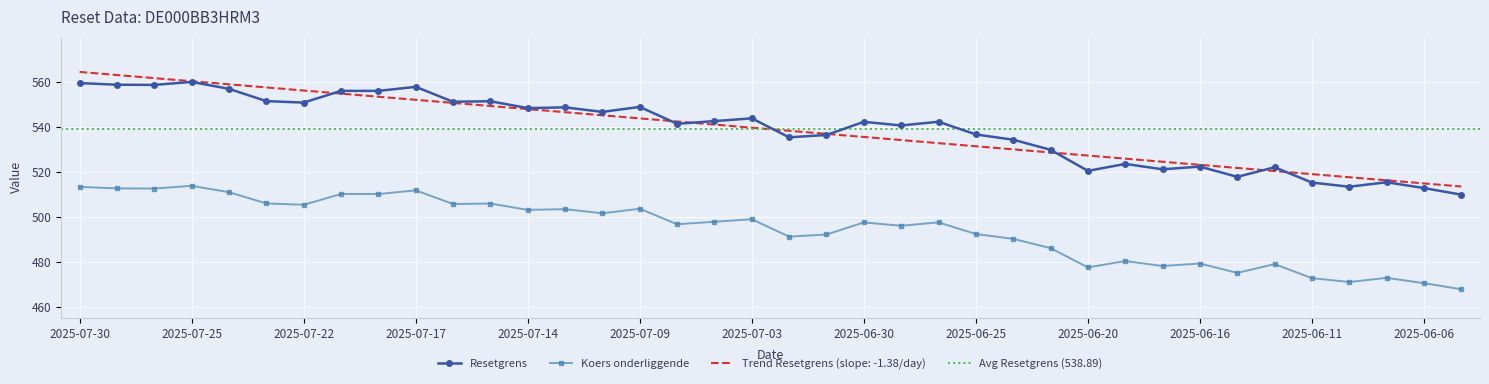

Between 2025-07-02 and 2025-06-10, which series saw the biggest shift?

Resetgrens